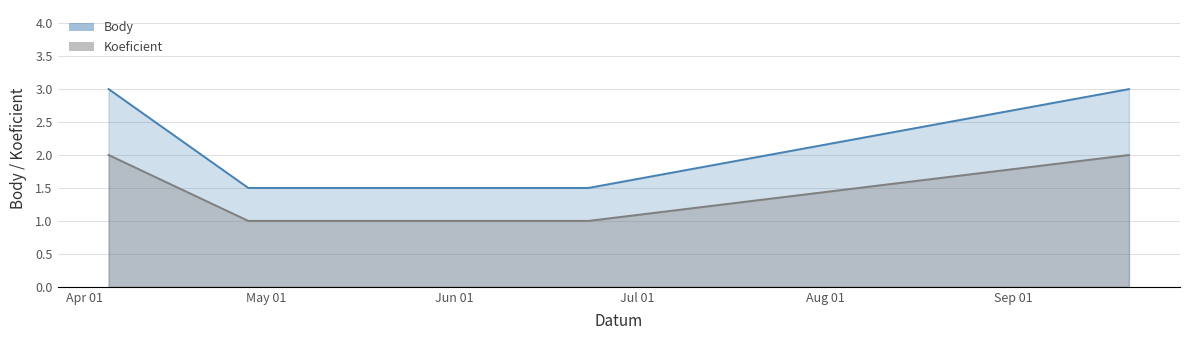

Which has a higher value, 2014-04-05 or 2014-05-12?

2014-04-05